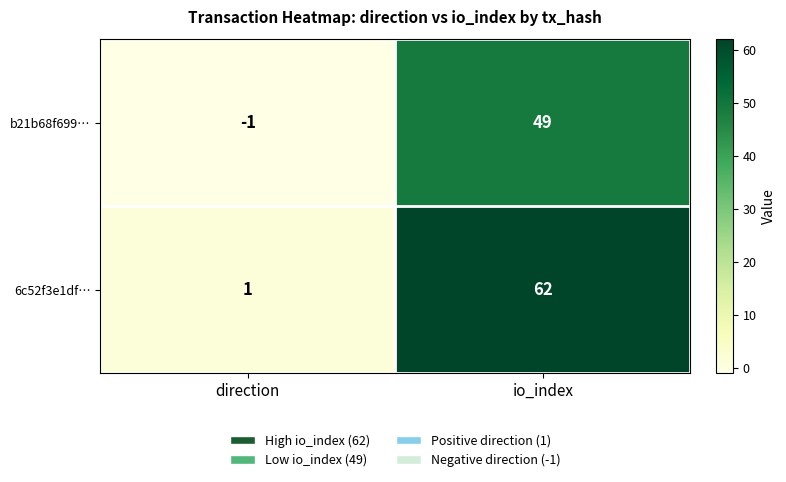

Between direction and io_index, which series saw the biggest shift?

6c52f3e1df…